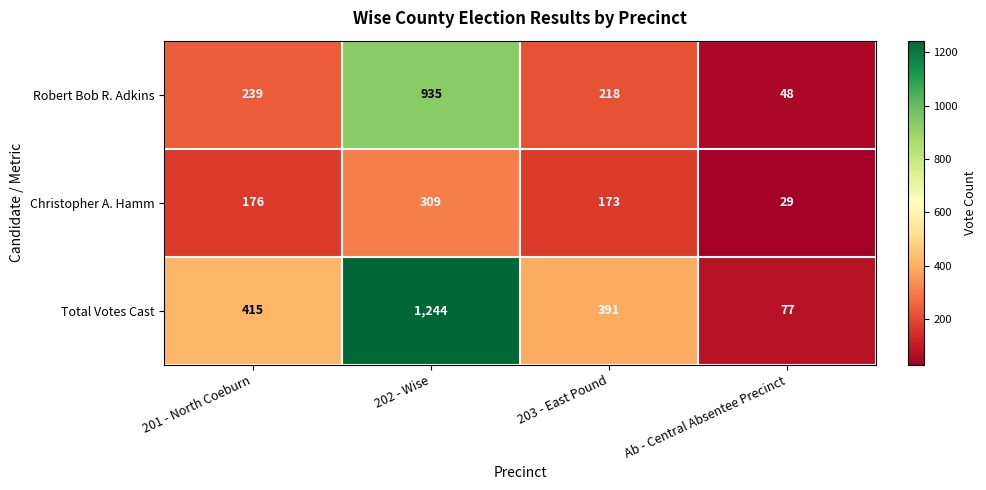

At which category does the chart reach its peak across all series?

202 - Wise